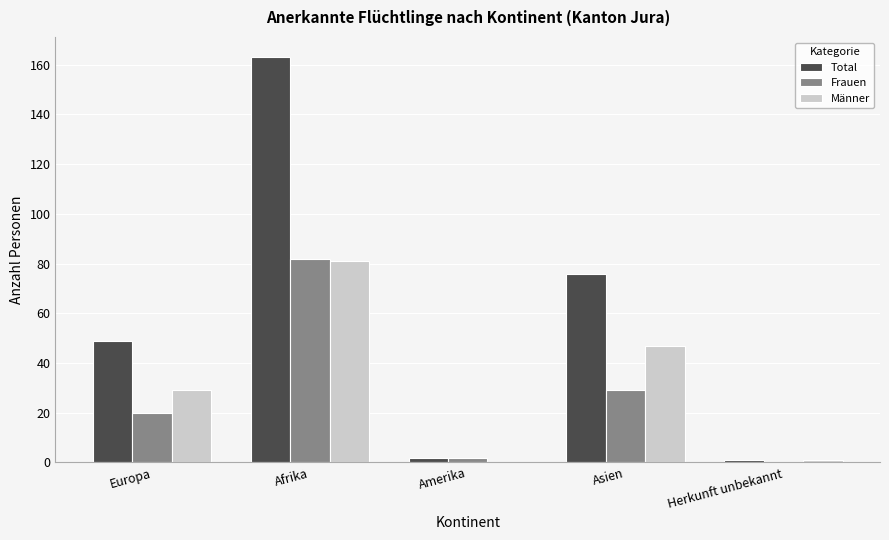

How many categories are shown in the chart?

5